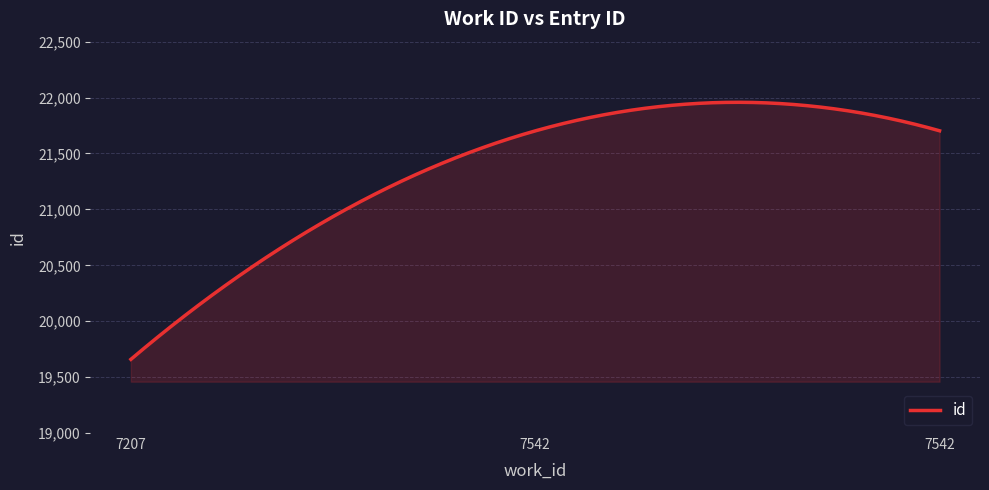

What is the difference between the maximum and minimum values?

2298.7